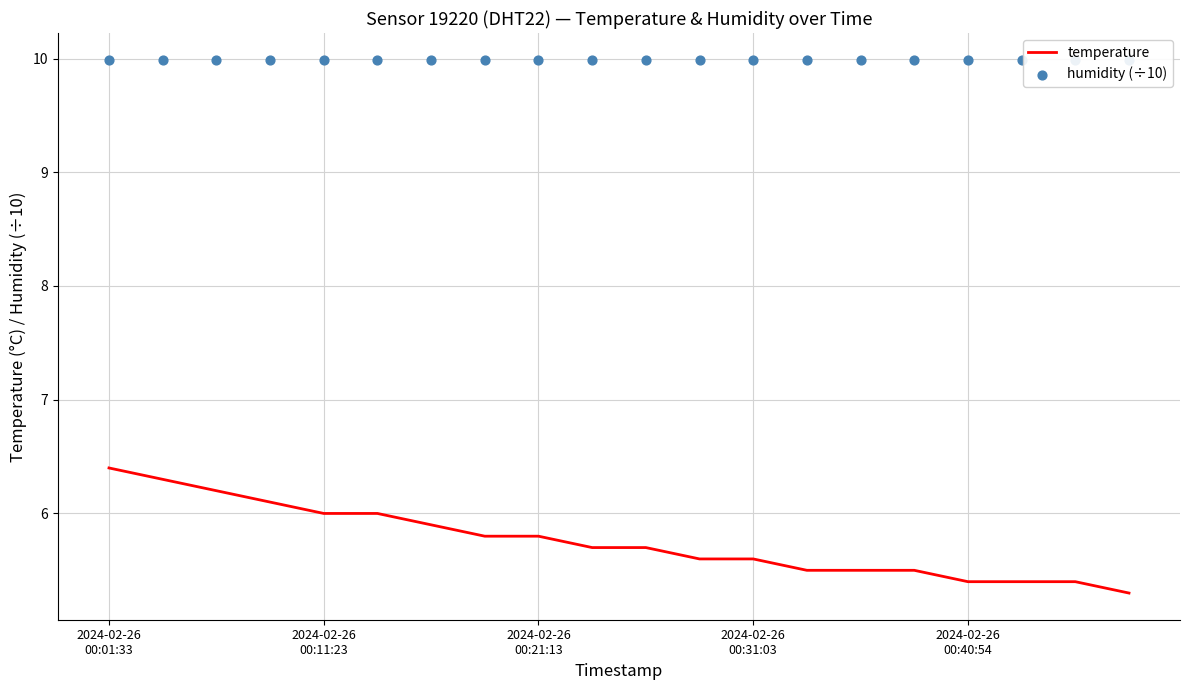

What are all the series names shown in the legend?

temperature, humidity (÷10)